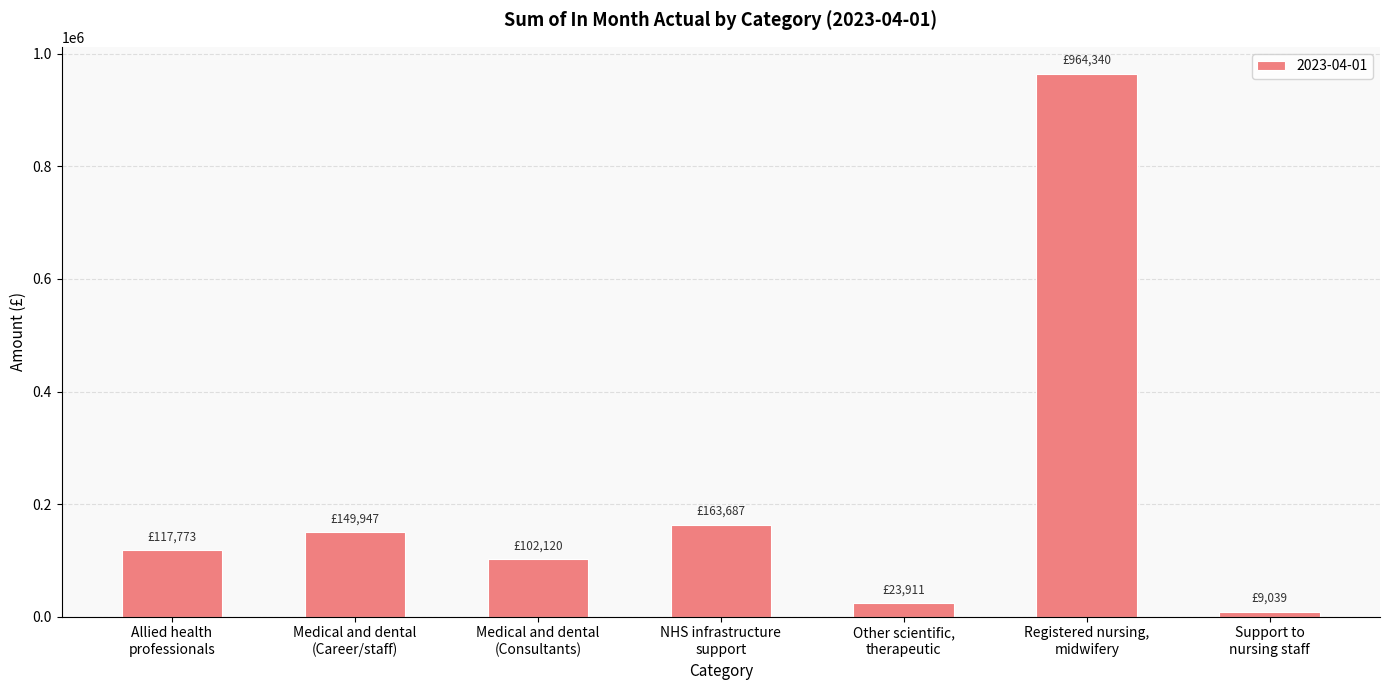

Rank the categories by value from highest to lowest.

Registered nursing,
midwifery, NHS infrastructure
support, Medical and dental
(Career/staff), Allied health
professionals, Medical and dental
(Consultants), Other scientific,
therapeutic, Support to
nursing staff